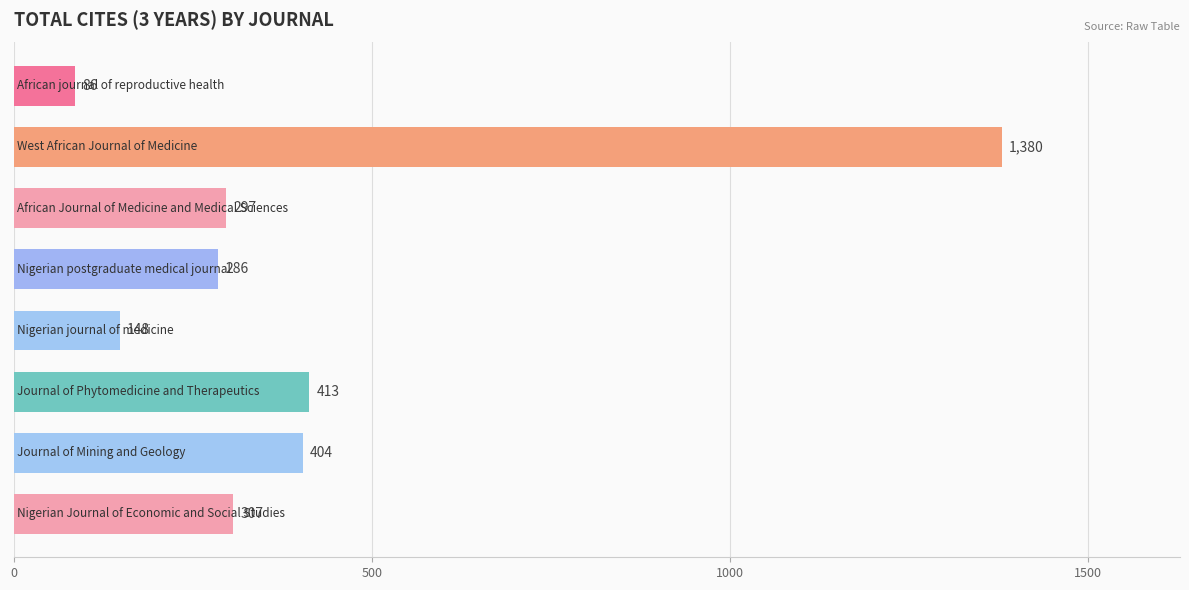

What is the value of the 7th bar from the top?

404